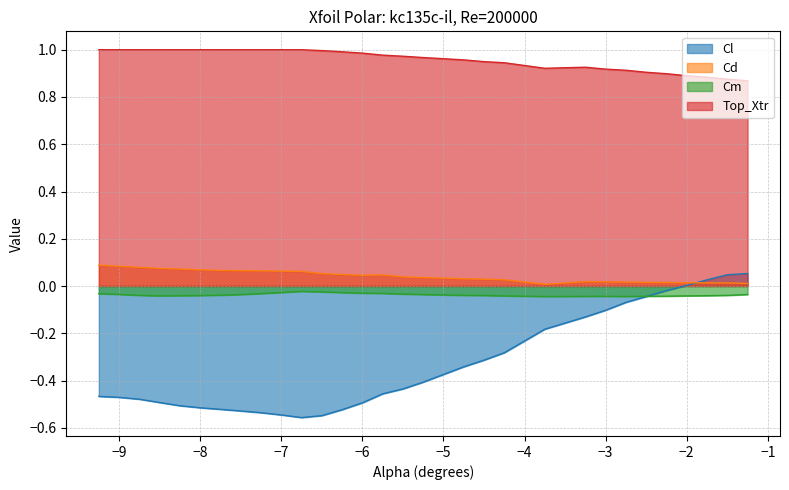

What is the sum of the Cm values at -8.75 and -3.0?

-0.1